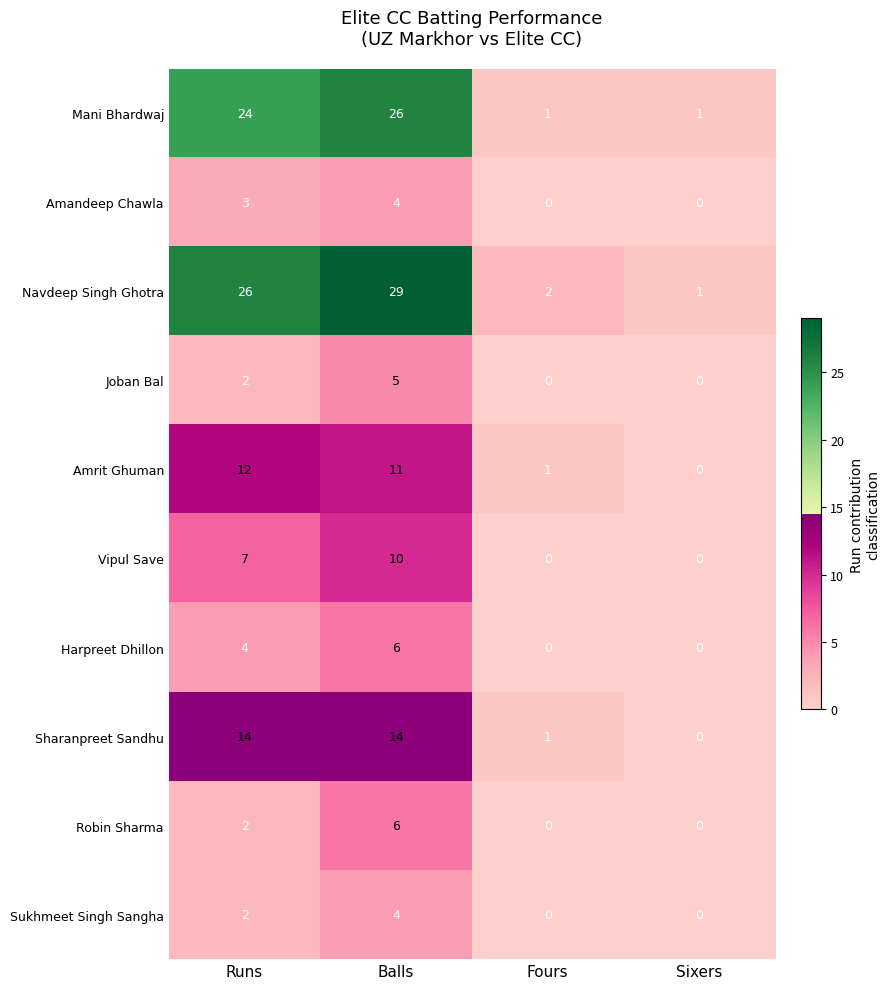

At how many categories does at least one series exceed 24?

2